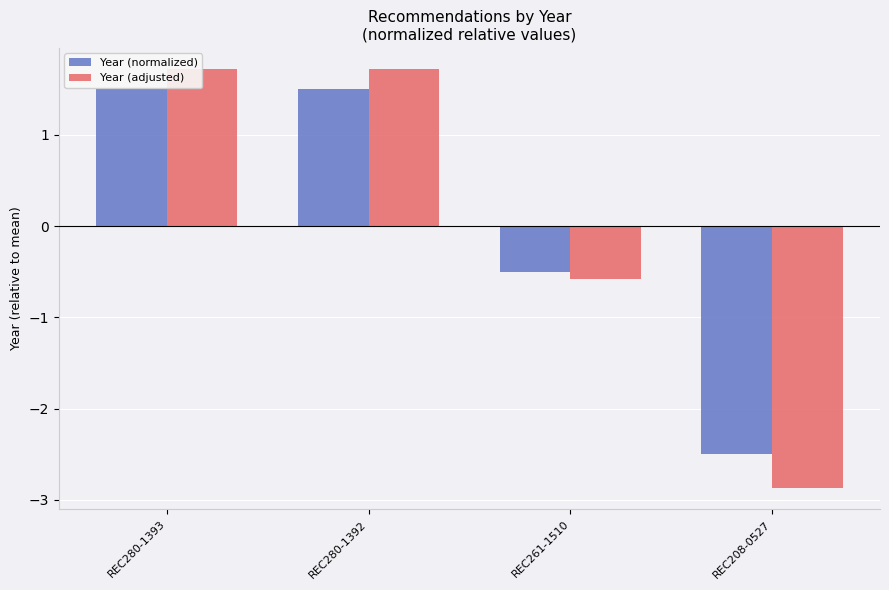

At how many categories does at least one series exceed 1?

2